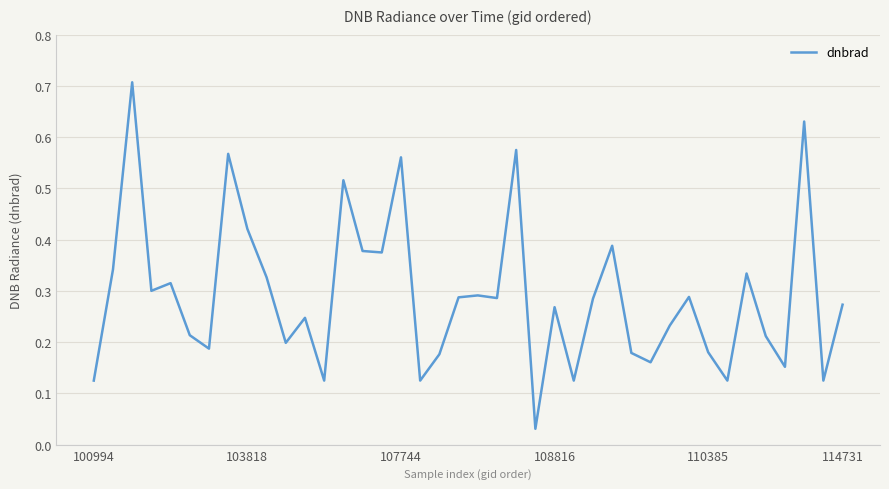

The value at 107744 is 0.3. True or false?

False